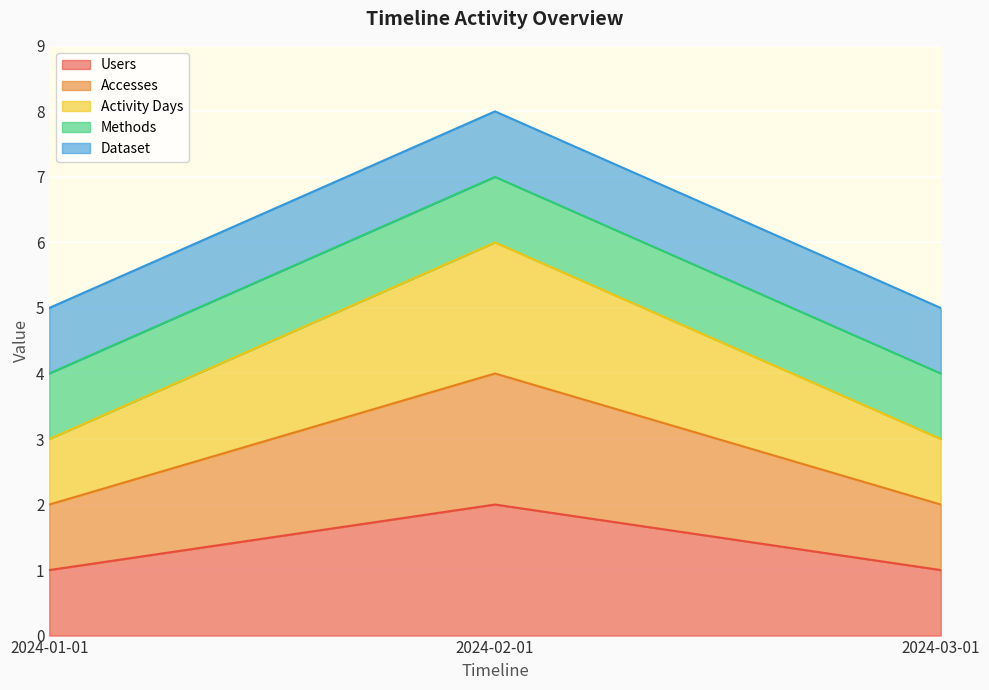

Which category has the lowest value in the Activity Days series?

2024-01-01